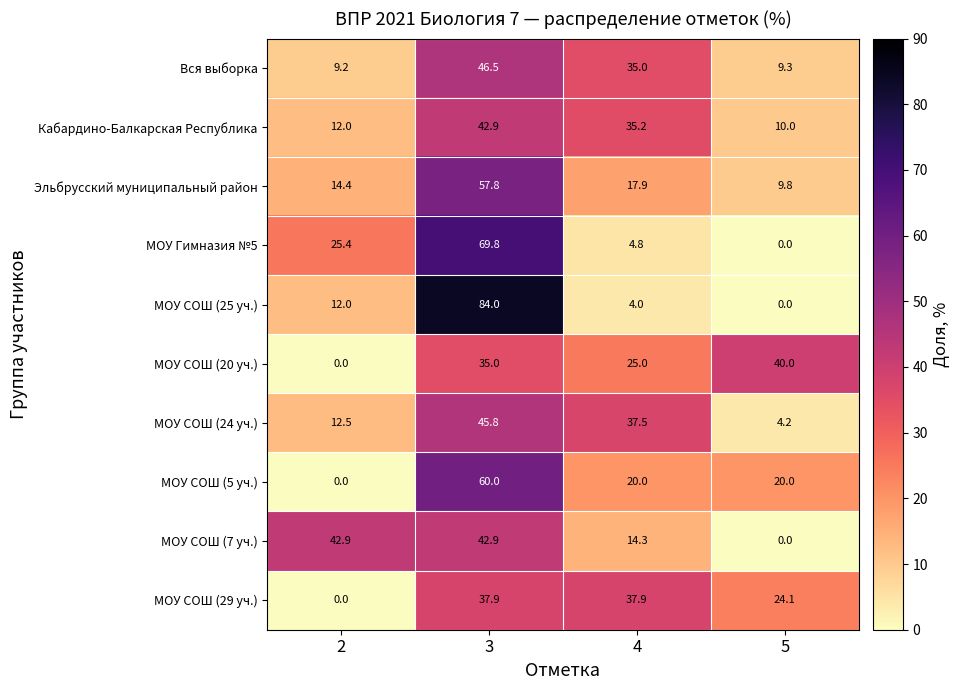

What is the difference between the highest and lowest values at 3?

49.0